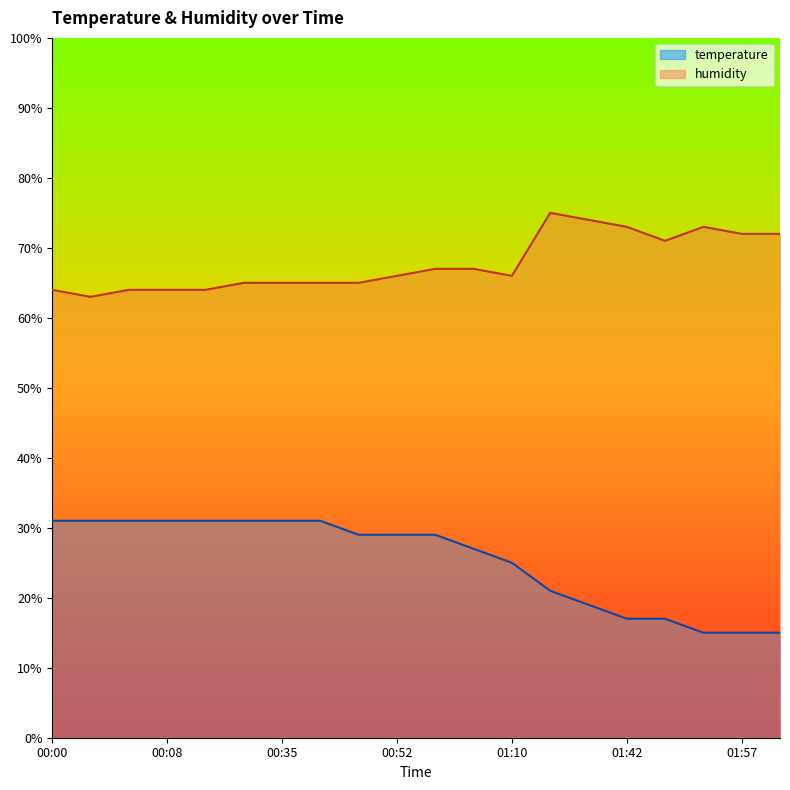

What is the maximum value for humidity?

75.0